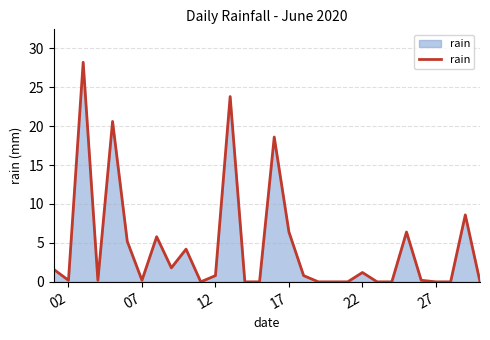

What is the difference between the maximum and minimum values?

28.2